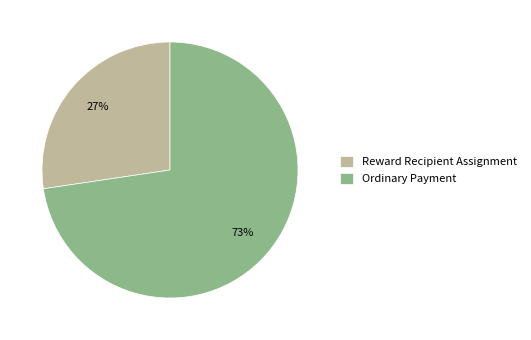

Is it true that Ordinary Payment is 73% of the pie?

True